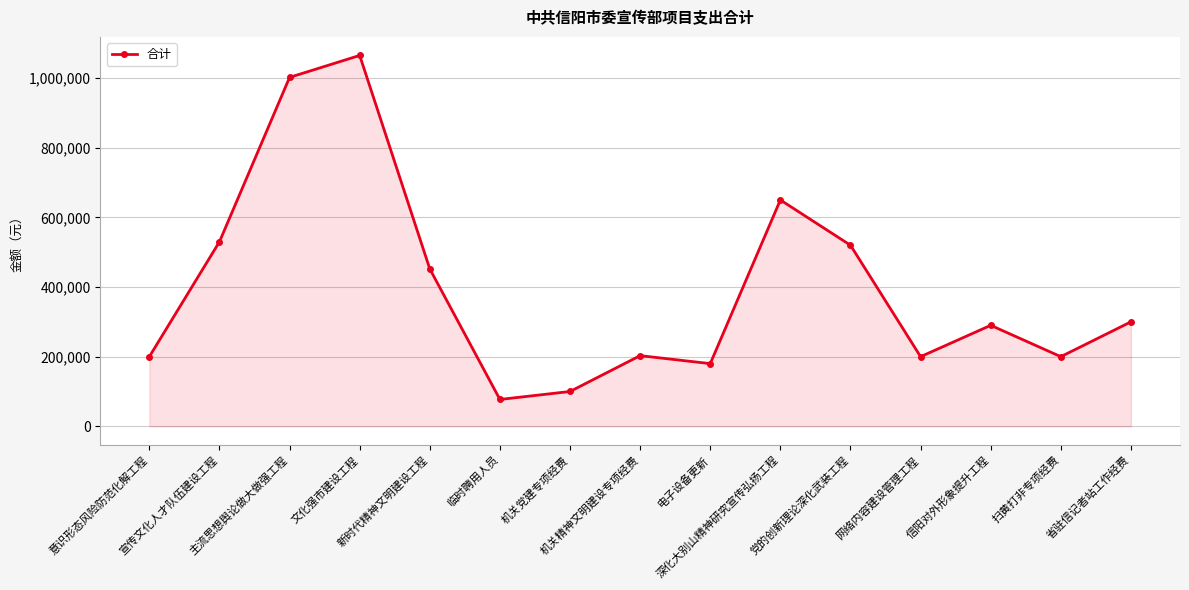

What is the smallest value displayed?

77100